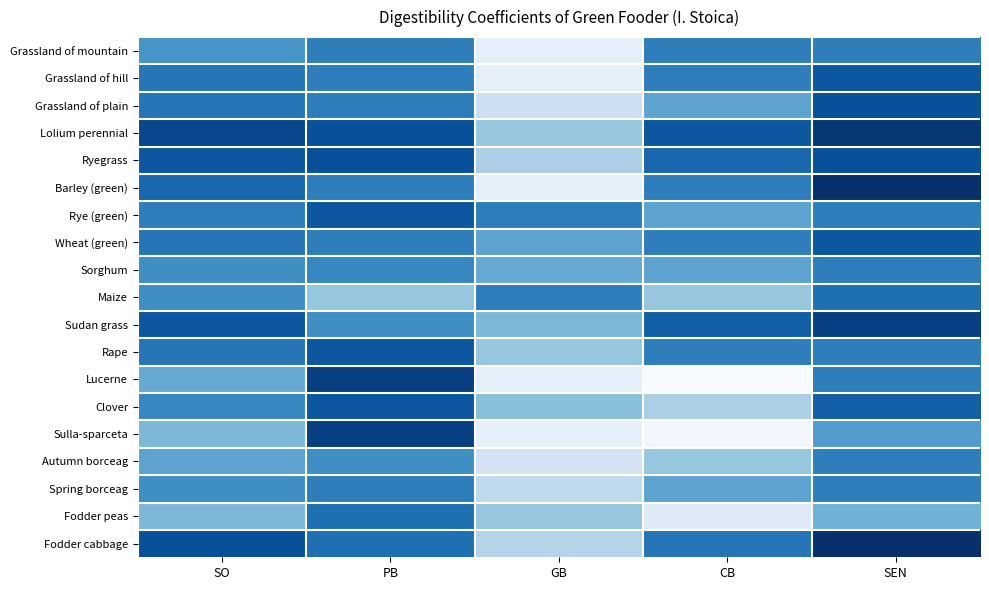

Reading left to right, list all the values displayed in this chart.

Grassland of mountain: SO=67	PB=70	GB=50	CB=70	SEN=70
Grassland of hill: SO=71	PB=70	GB=50	CB=70	SEN=75
Grassland of plain: SO=71	PB=70	GB=54	CB=65	SEN=76
Lolium perennial: SO=77	PB=76	GB=60	CB=75	SEN=79
Ryegrass: SO=75	PB=76	GB=58	CB=73	SEN=76
Barley (green): SO=73	PB=70	GB=50	CB=70	SEN=80
Rye (green): SO=70	PB=75	GB=70	CB=65	SEN=70
Wheat (green): SO=71	PB=70	GB=65	CB=70	SEN=75
Sorghum: SO=68	PB=69	GB=64	CB=65	SEN=70
Maize: SO=68	PB=60	GB=70	CB=60	SEN=72
Sudan grass: SO=75	PB=68	GB=62	CB=74	SEN=78
Rape: SO=71	PB=75	GB=60	CB=70	SEN=70
Lucerne: SO=64	PB=78	GB=50	CB=47	SEN=70
Clover: SO=69	PB=75	GB=61	CB=58	SEN=74
Sulla-sparceta: SO=62	PB=78	GB=50	CB=48	SEN=66
Autumn borceag: SO=65	PB=68	GB=53	CB=60	SEN=70
Spring borceag: SO=68	PB=70	GB=56	CB=65	SEN=70
Fodder peas: SO=62	PB=72	GB=60	CB=51	SEN=63
Fodder cabbage: SO=76	PB=72	GB=57	CB=71	SEN=80